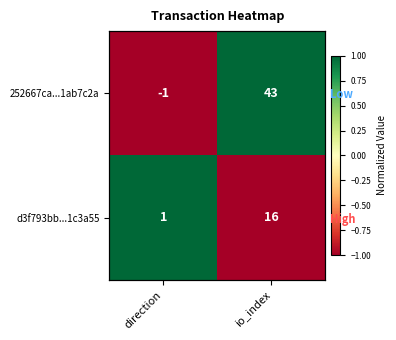

How many data points in 252667ca...1ab7c2a are less than 1?

1